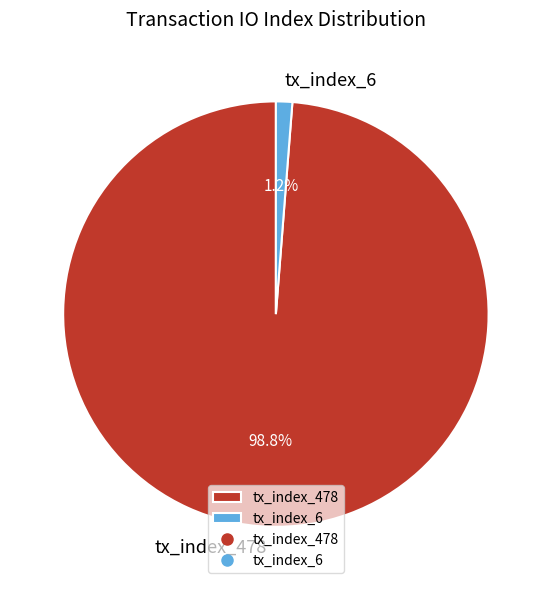

How many slices are in this pie chart?

2